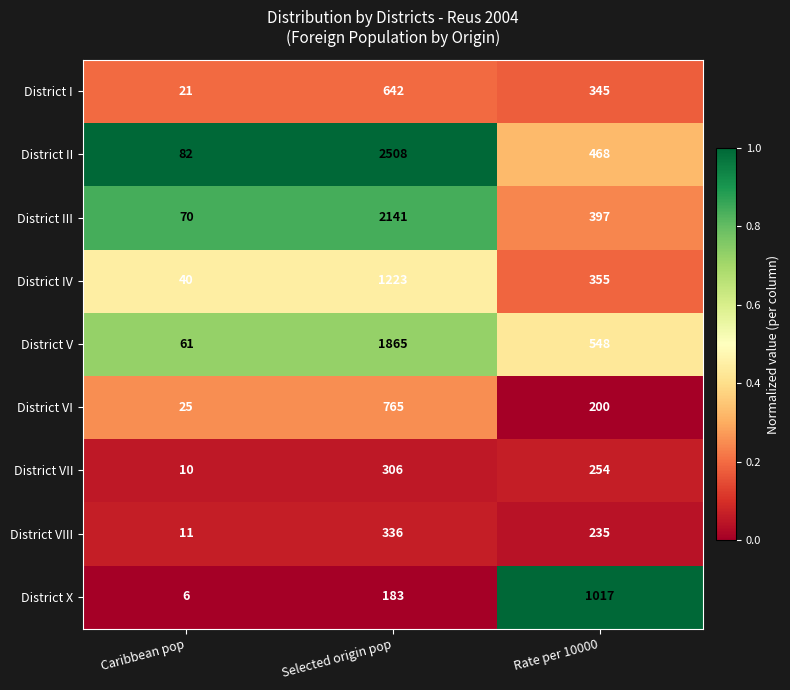

How many District VI values are between 25 and 765?

3